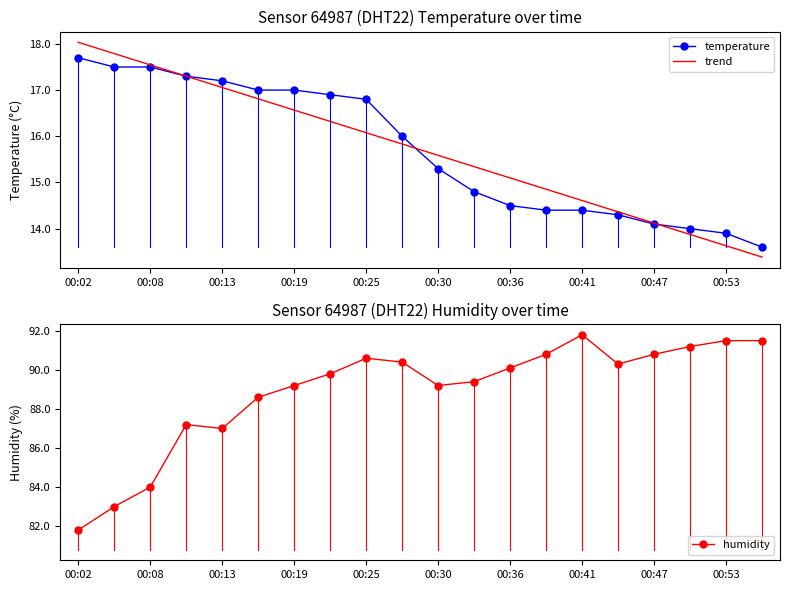

The temperature series shows 6.6 at 13. True or false?

False